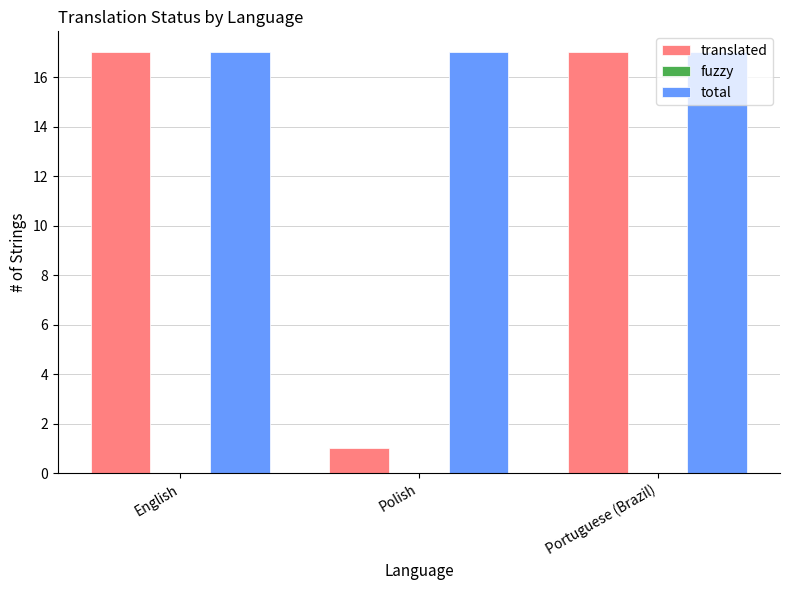

Is the value of translated at Polish greater than the value of total at Portuguese (Brazil)?

No